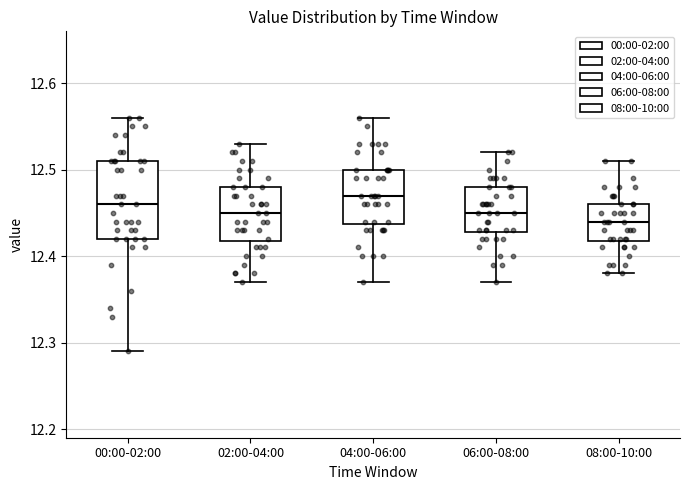

Where is the lower edge of the box for 00:00-02:00 on the y-axis? The values are not printed on the chart, so give them approximately, as read against the axis.

12.42